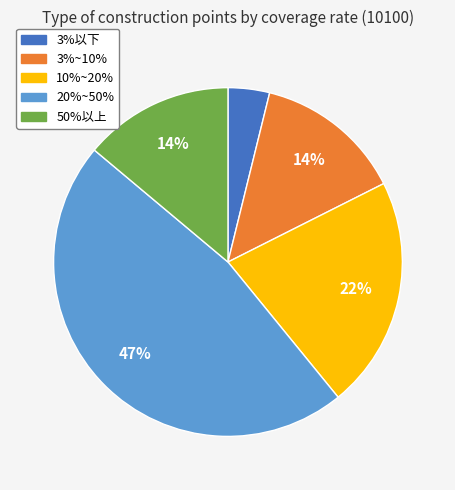

Is 10%~20% the majority of the pie?

No